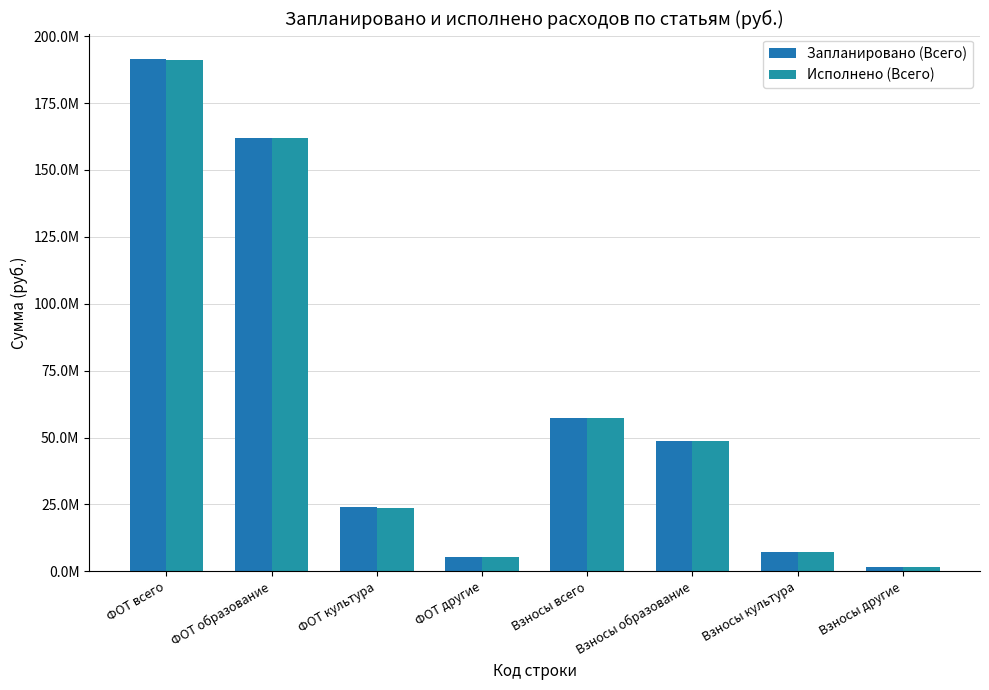

Are the bars horizontal?

No